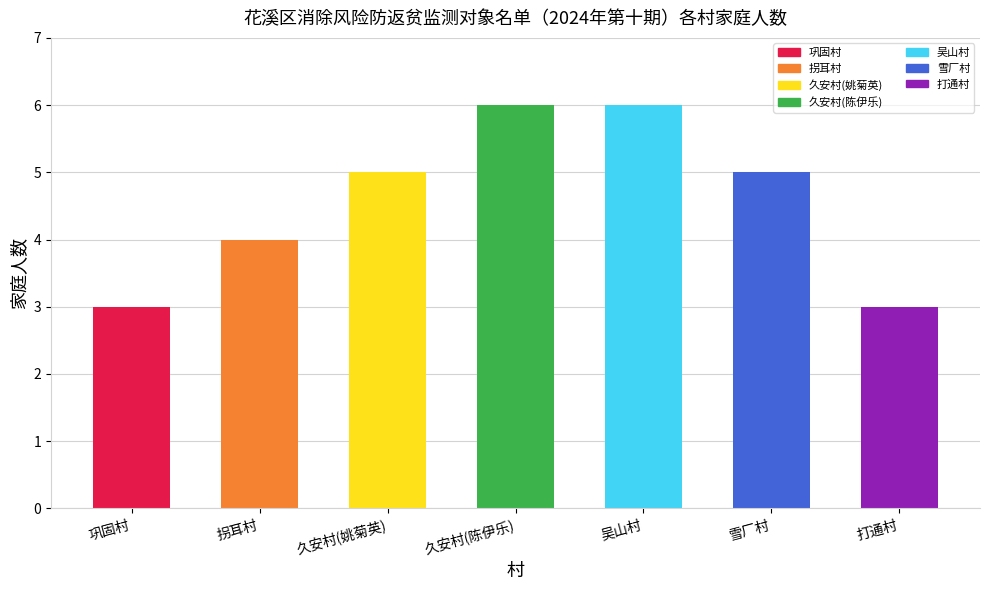

What is the value of the 4th bar from the left?

6